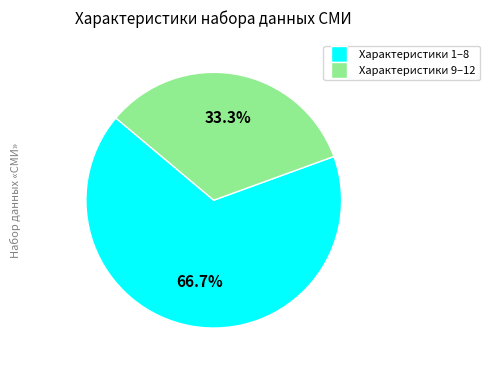

Is there a majority slice in this chart?

Yes